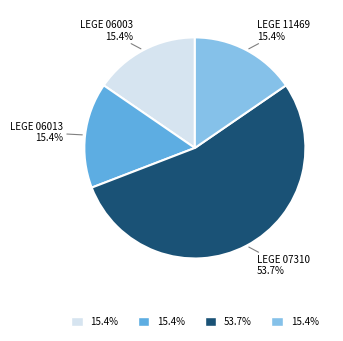

The LEGE 06003 slice represents 15% of the pie. True or false?

True